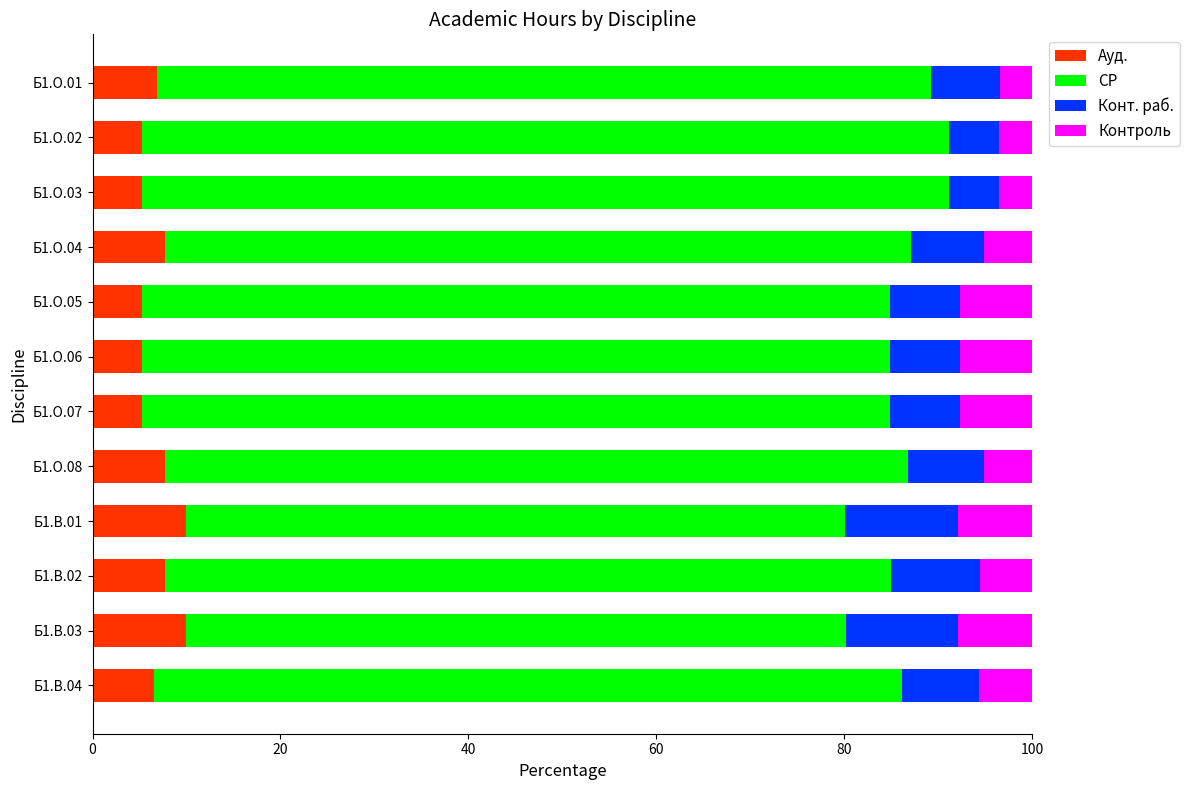

What is the sum of the Ауд. values at Б1.О.02 and Б1.О.06?

10.5